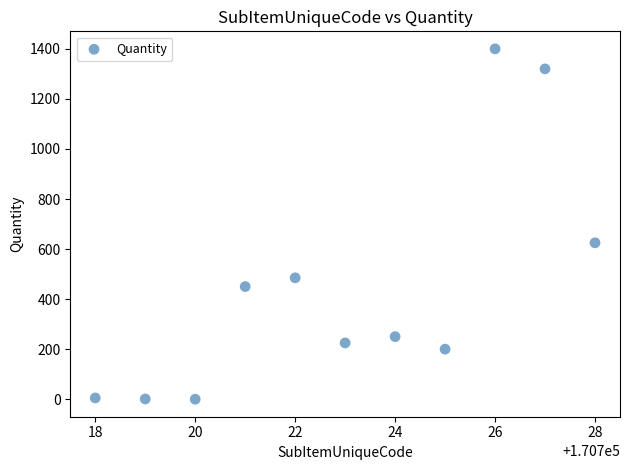

What is the average X value?

170723